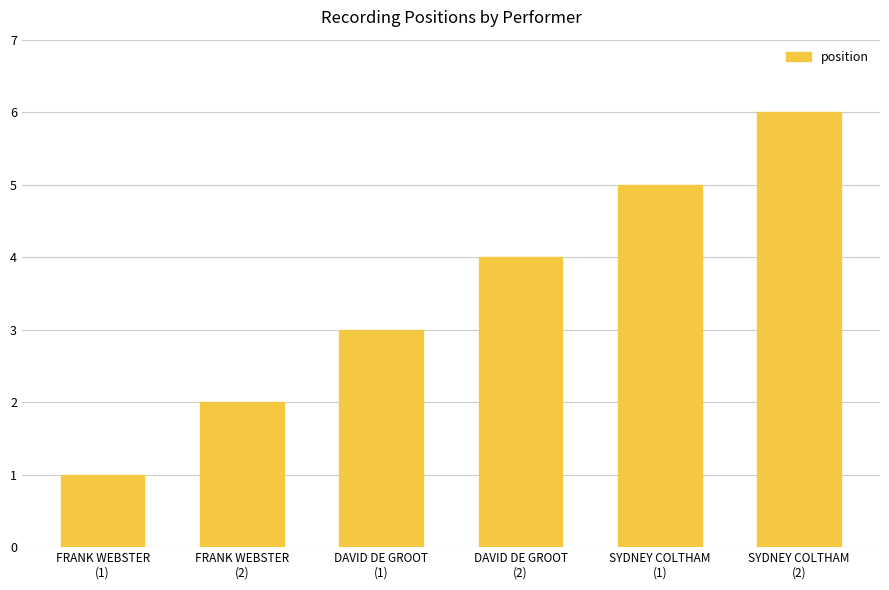

What is the difference between the values at SYDNEY COLTHAM
(2) and SYDNEY COLTHAM
(1)?

1